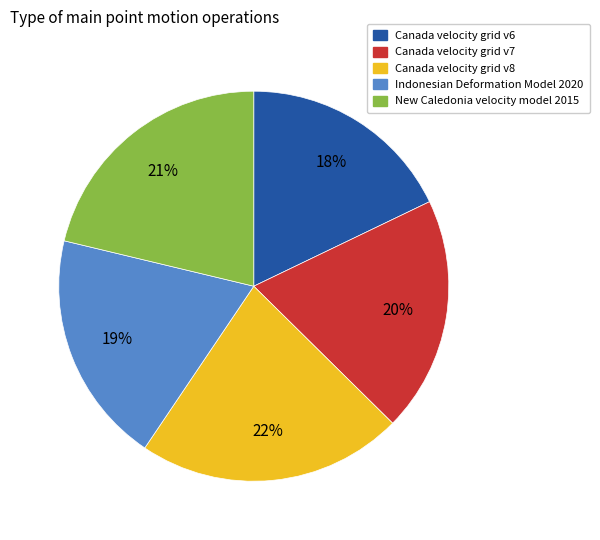

Between New Caledonia velocity model 2015 and Canada velocity grid v6, which is larger?

New Caledonia velocity model 2015